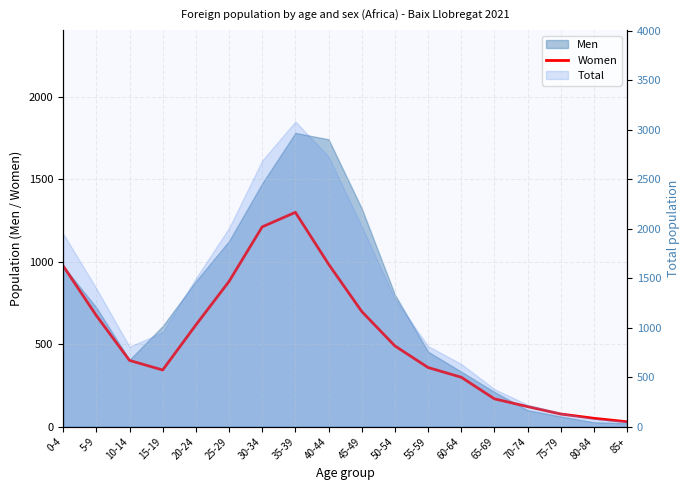

What is the difference between the second highest and second lowest values?

1161